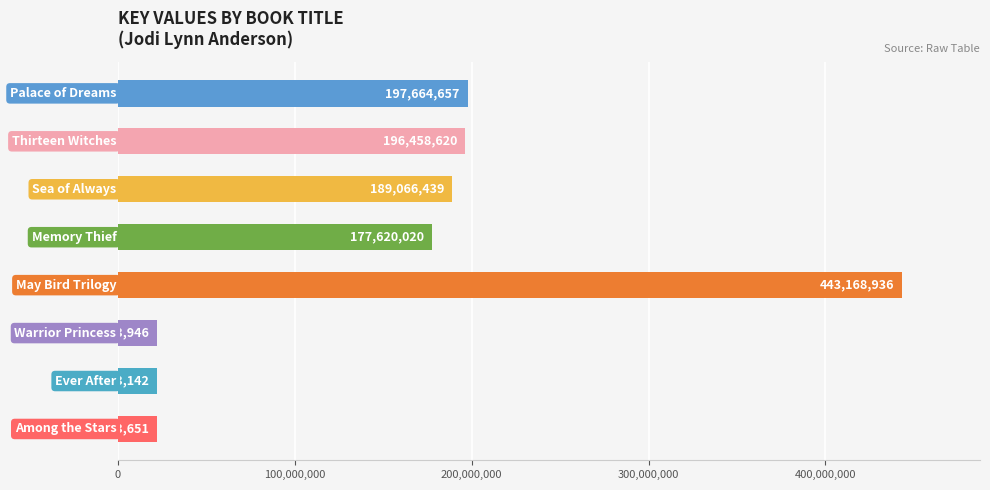

Reading bottom to top, transcribe all the data shown in this chart.

22013651	22013142	22013946	443168936	177620020	189066439	196458620	197664657